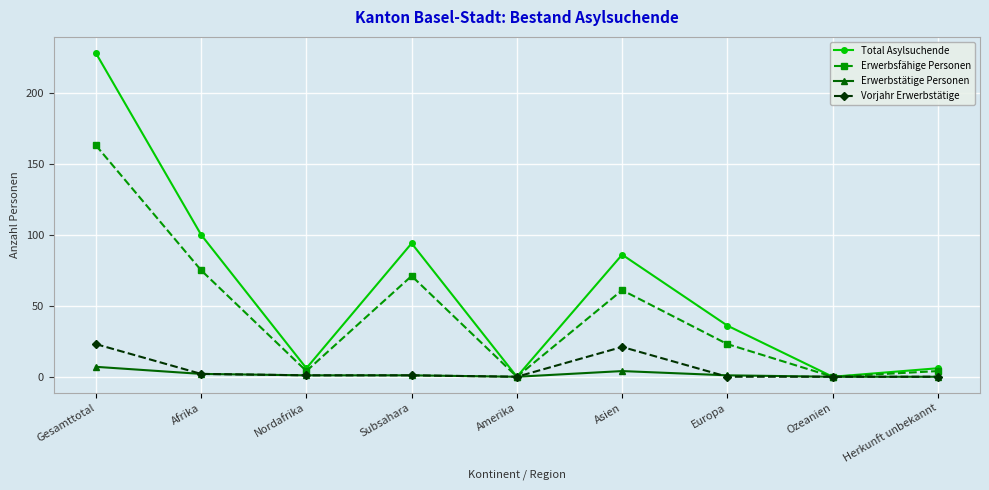

What is the label of the 4th point from the left?

Subsahara